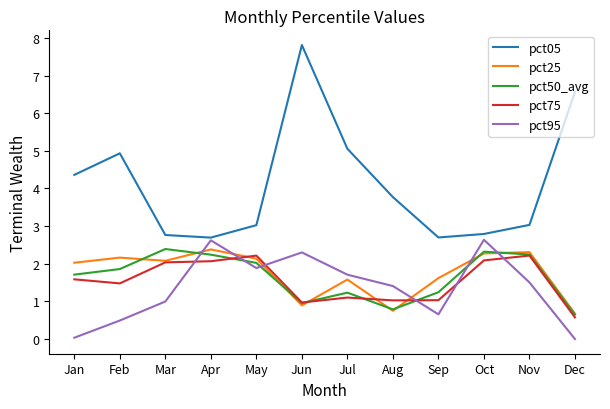

The pct25 series shows 2.3 at Sep. True or false?

False